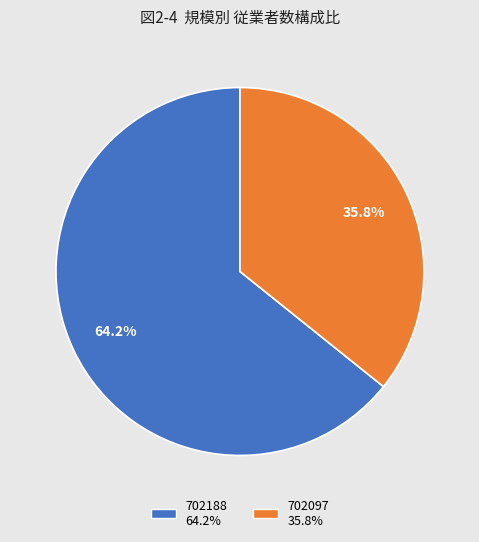

To the nearest percent, what is the difference between the largest and smallest slice percentages?

28%